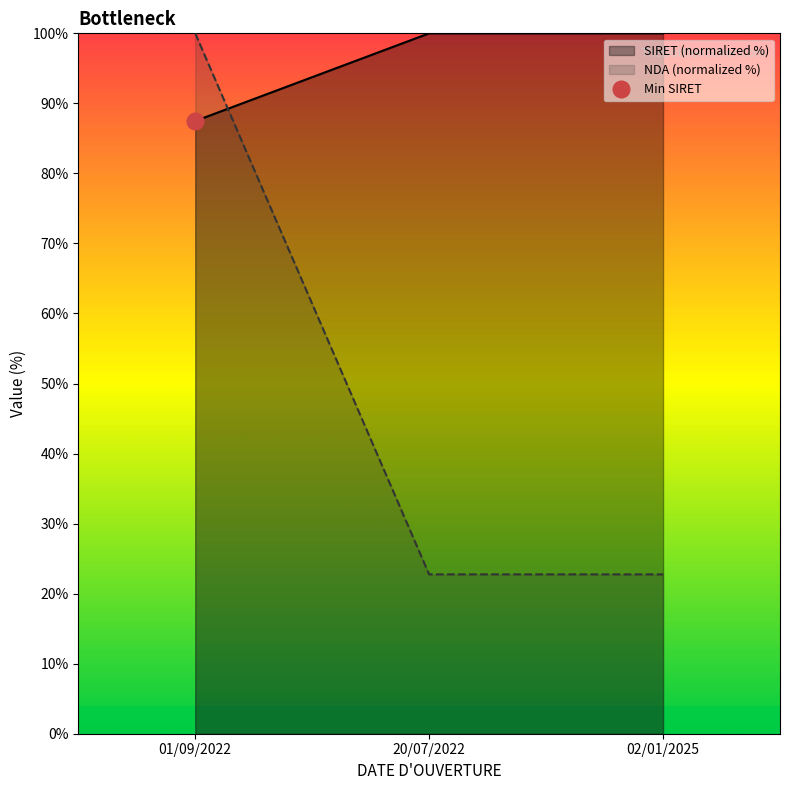

What is the sum of the NDA values at 01/09/2022 and 02/01/2025?

122.8